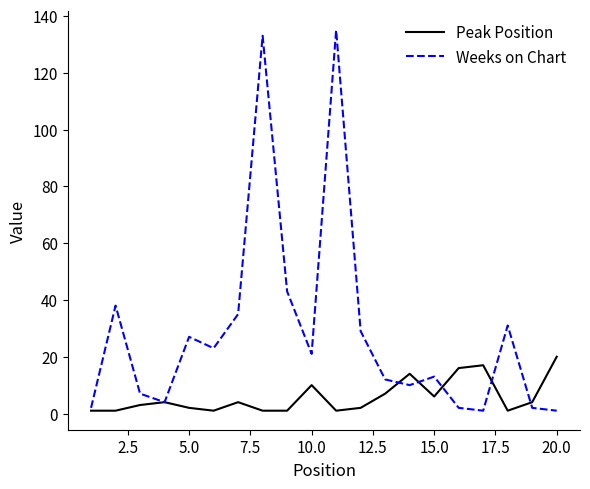

What is the highest value of the Peak Position series?

20